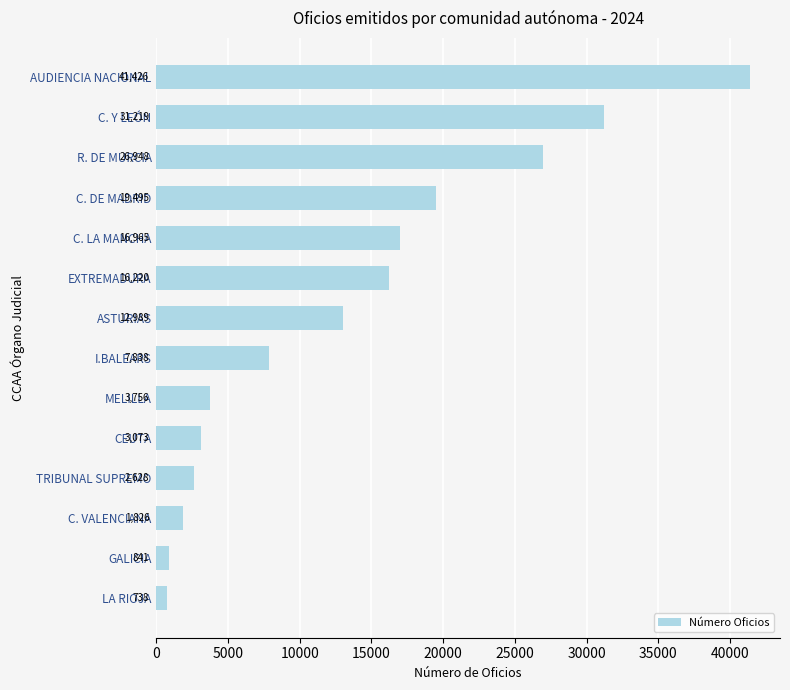

True or false: the data shows 822 at MELILLA.

False